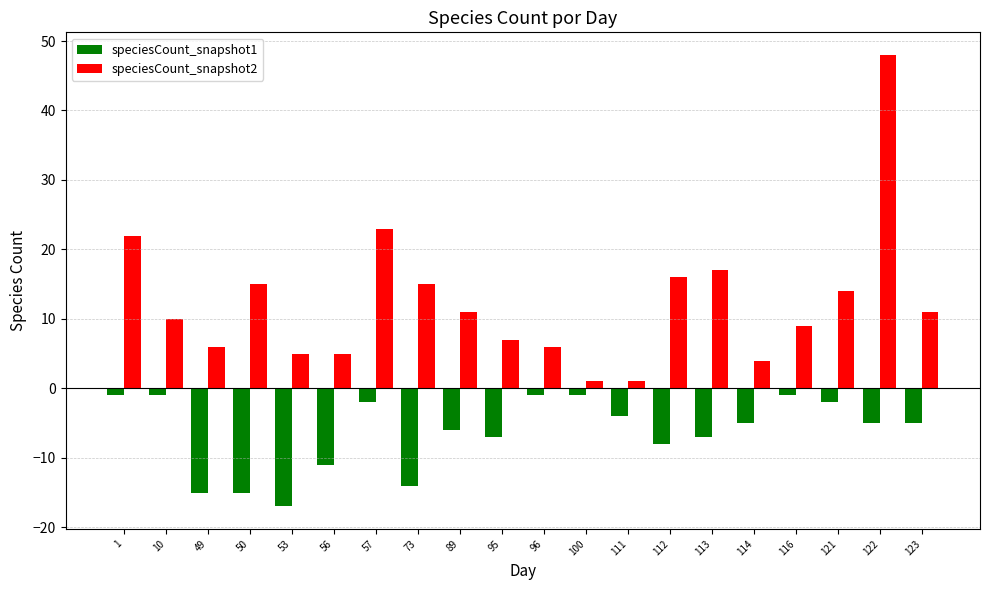

True or false: speciesCount_snapshot1 has a value of -1 at 100.

True